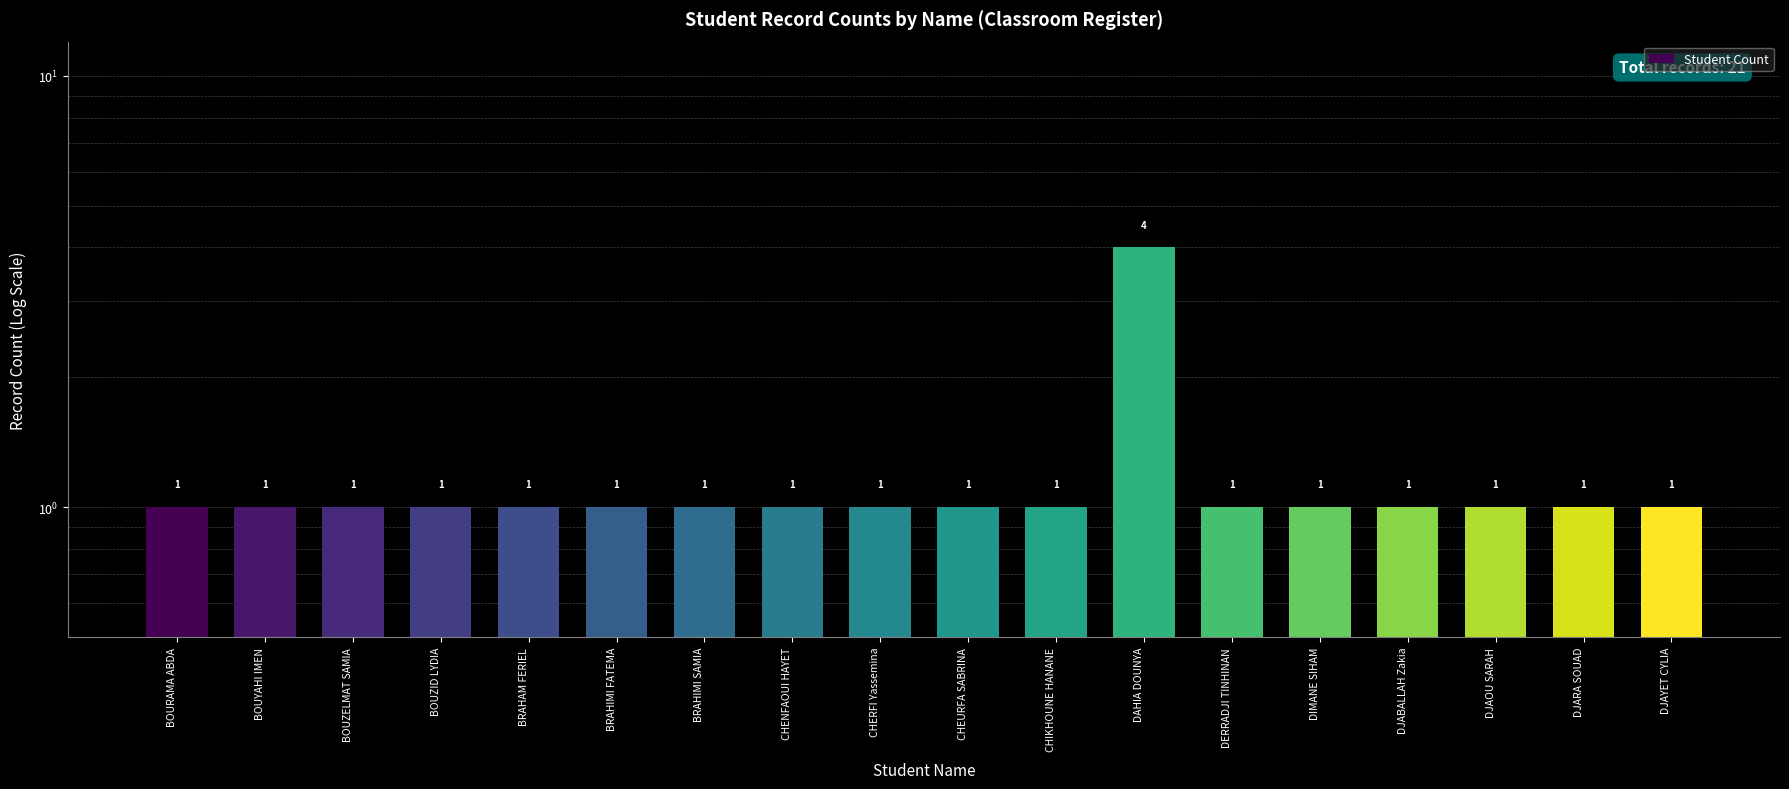

List the labels in order of value, smallest first.

BOURAMA ABDA, BOUYAHI IMEN, BOUZELMAT SAMIA, BOUZID LYDIA, BRAHAM FERIEL, BRAHIMI FATEMA, BRAHIMI SAMIA, CHENFAOUI HAYET, CHERFI Yassemina, CHEURFA SABRINA, CHIKHOUNE HANANE, DERRADJI TINHINAN, DIMANE SIHAM, DJABALLAH Zakia, DJAOU SARAH, DJARA SOUAD, DJAYET CYLIA, DAHIA DOUNYA